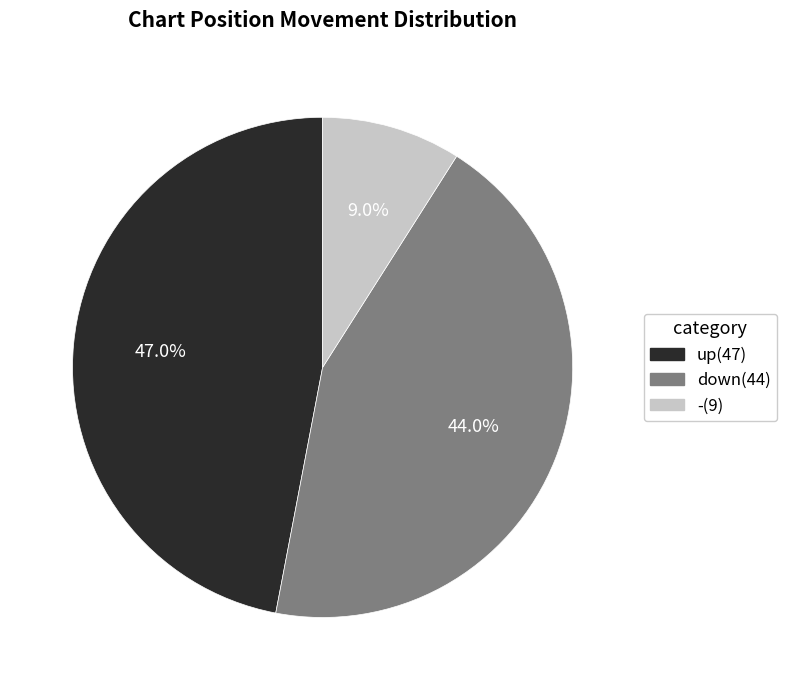

Count the number of slices in the pie.

3